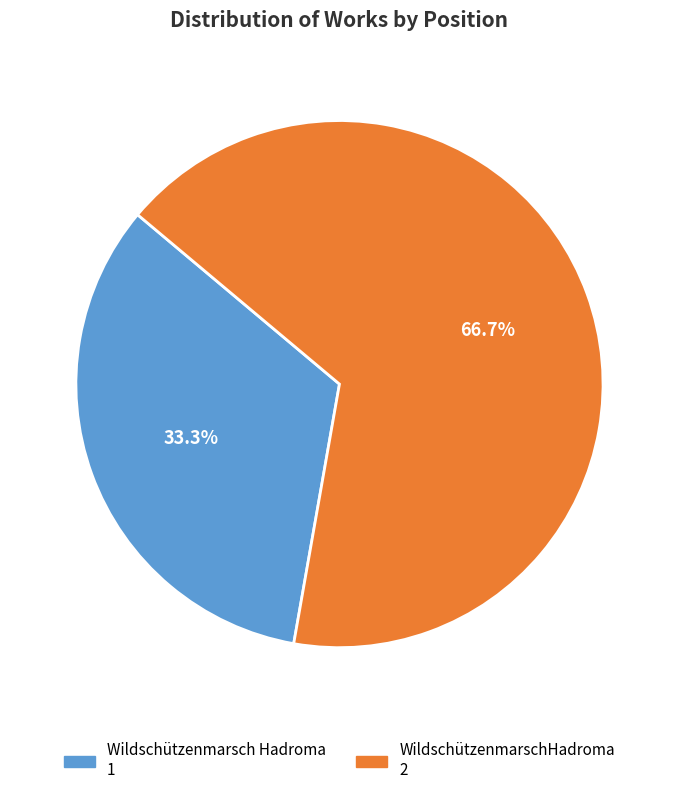

Is there a majority slice in this chart?

Yes